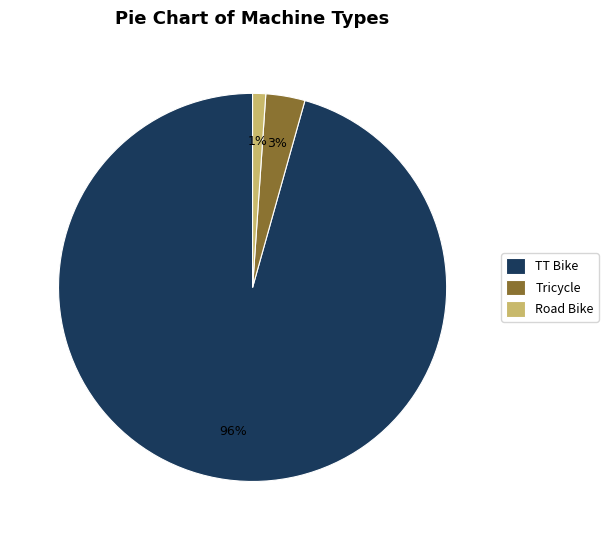

Which category has the biggest portion of the pie?

TT Bike